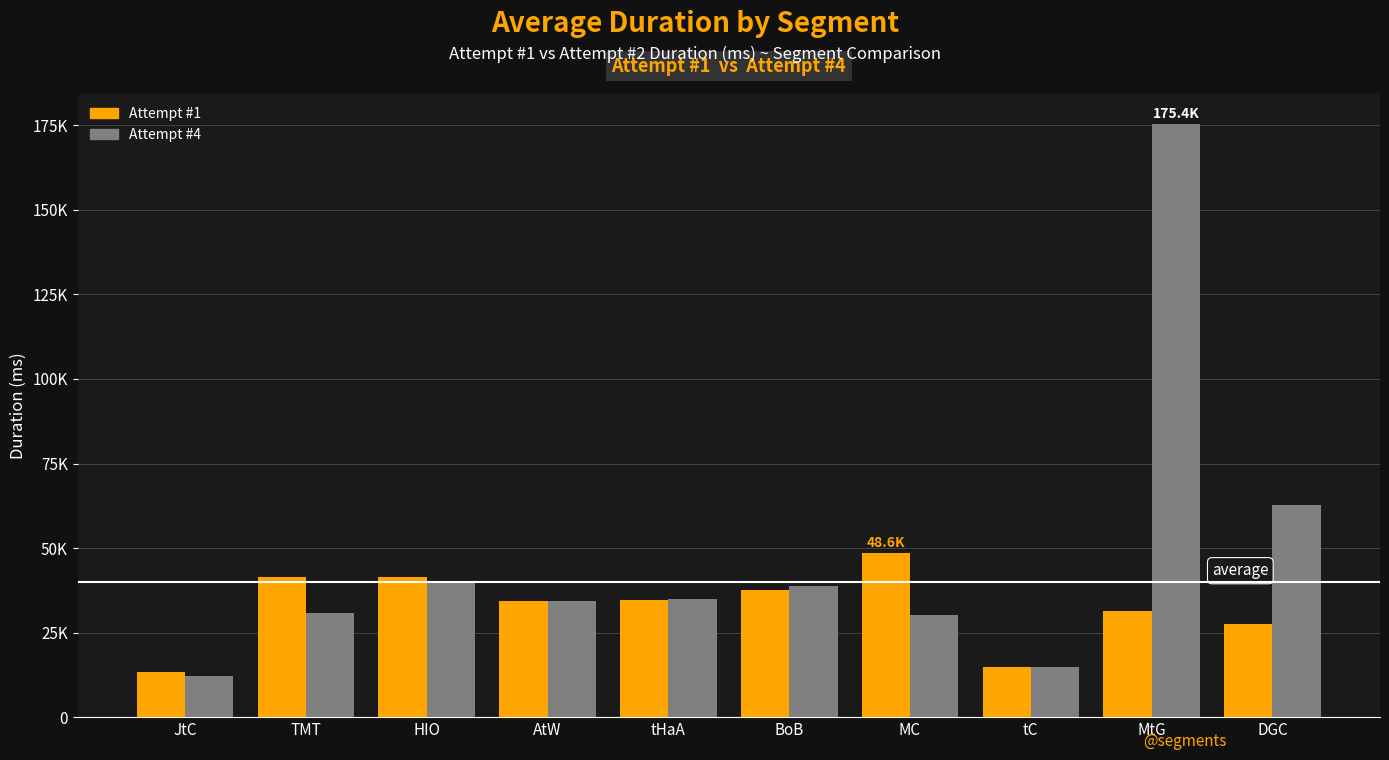

Which series has the largest total across all categories?

Attempt #4